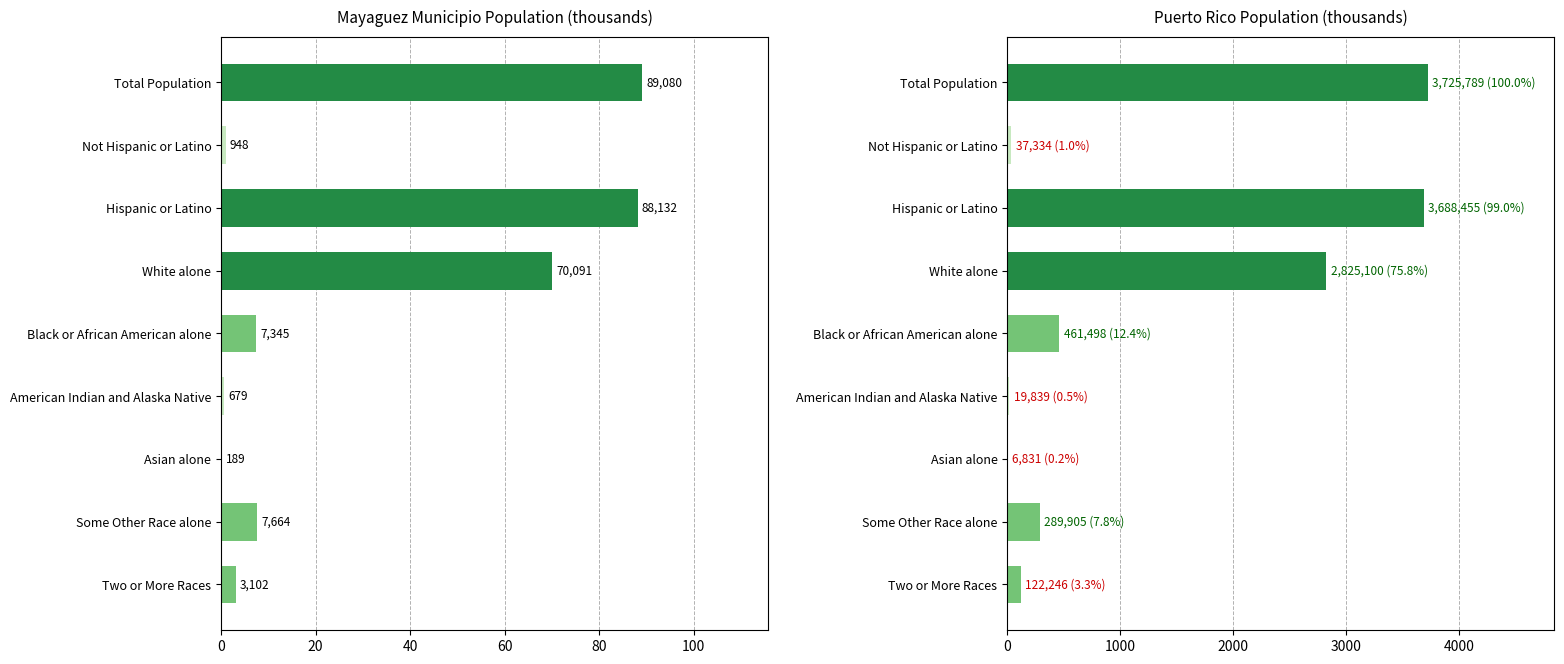

Which series has the largest total across all categories?

Puerto Rico